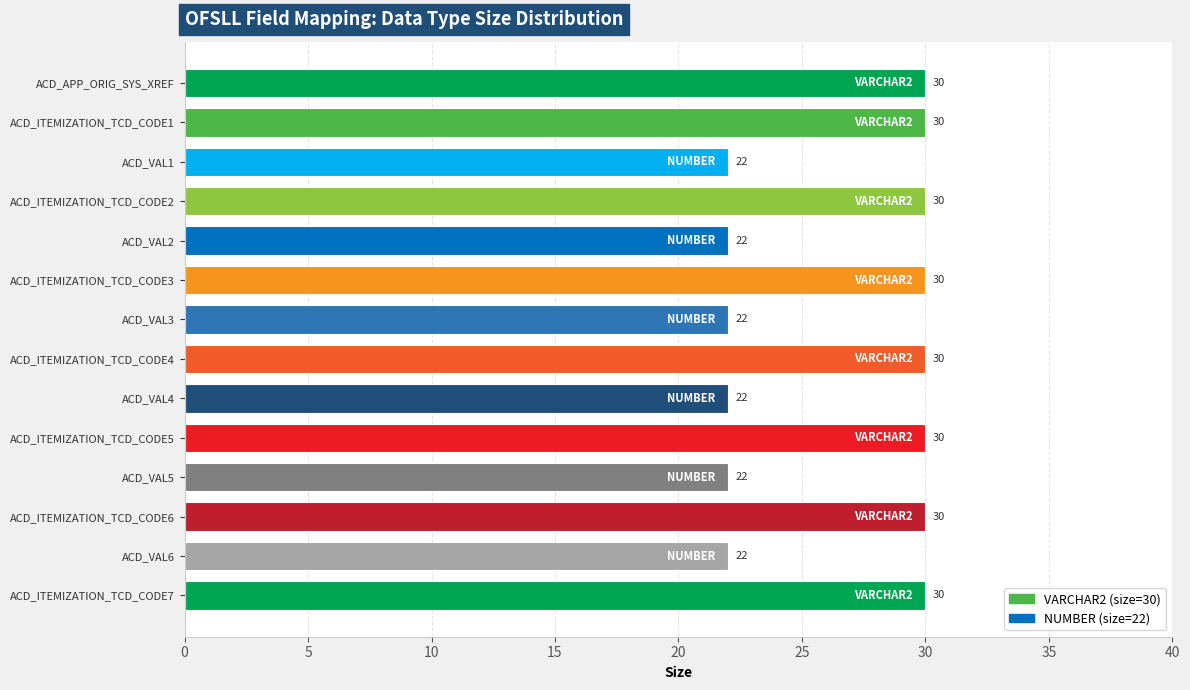

The value at ACD_ITEMIZATION_TCD_CODE3 is 30. True or false?

True